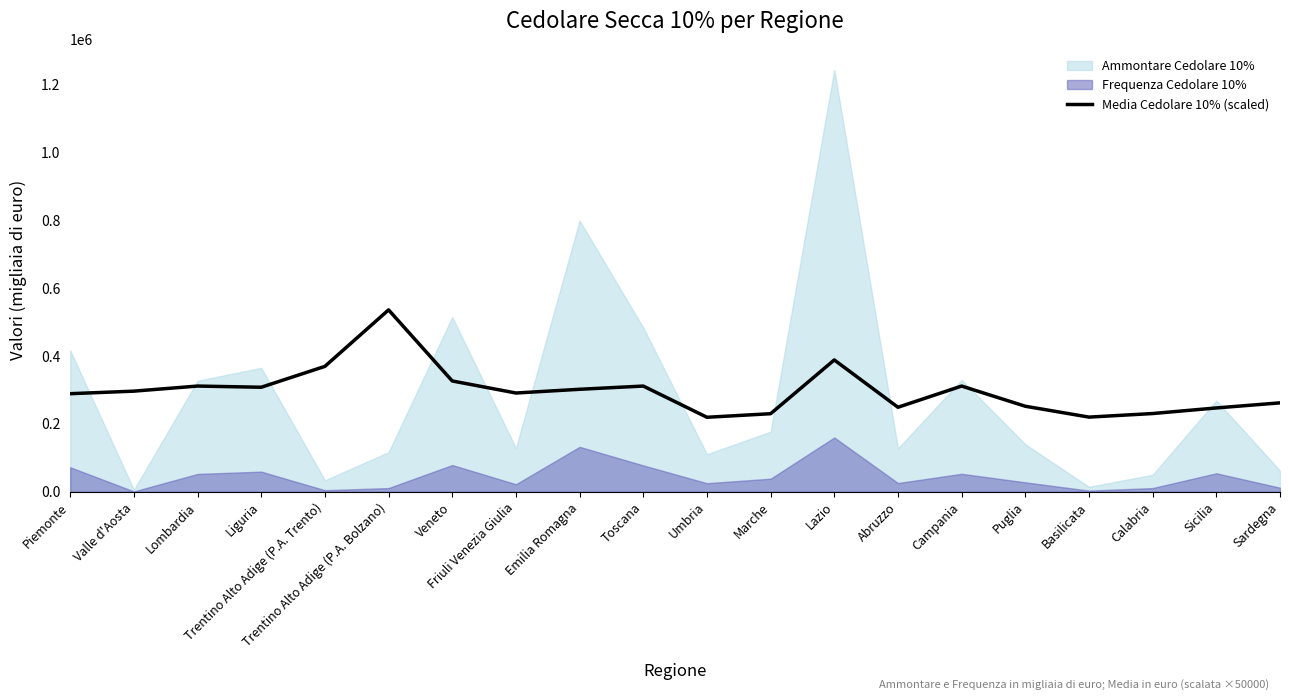

The value at Valle d'Aosta is 296500.0. True or false?

True